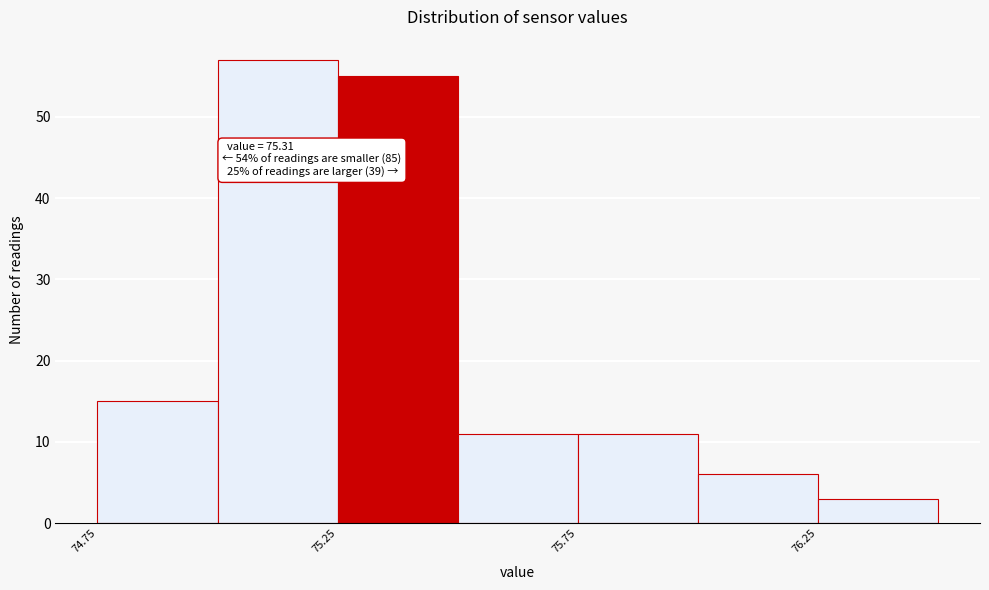

Over which range of the x-axis is the bar tallest?

75.00 to 75.25